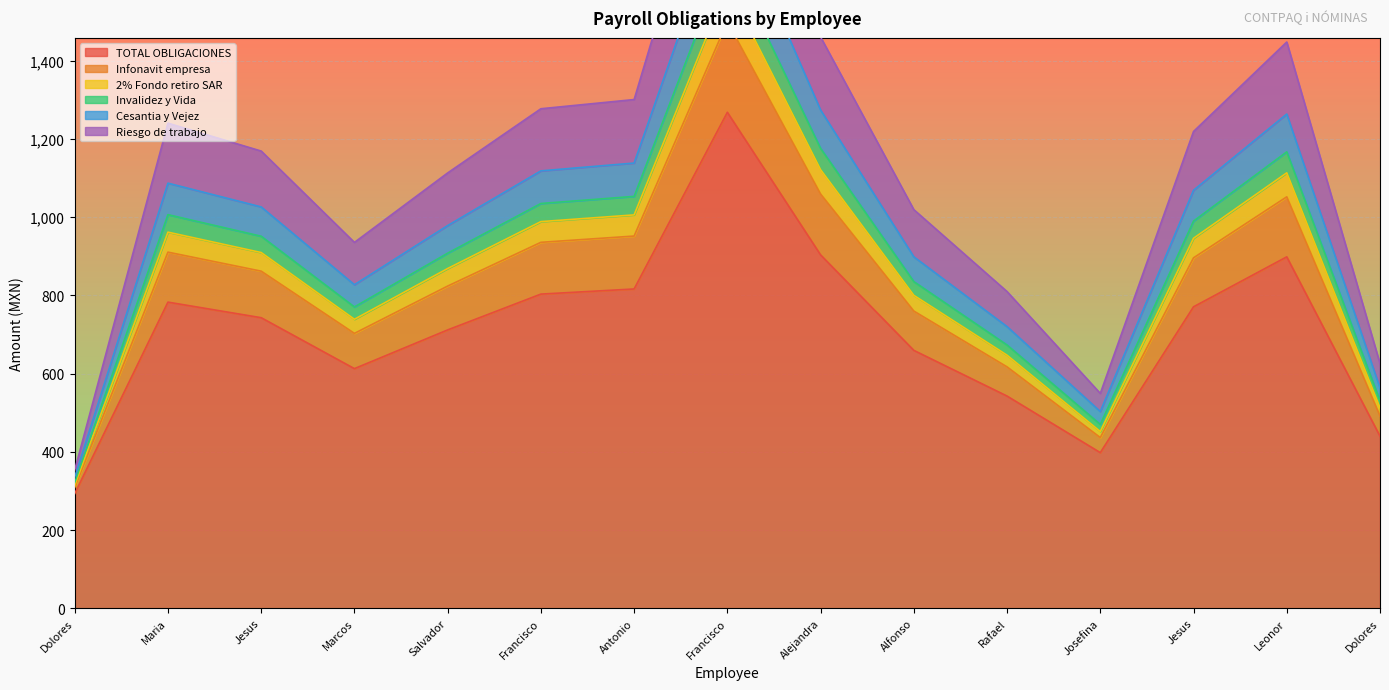

At how many categories does at least one series exceed 1791?

1